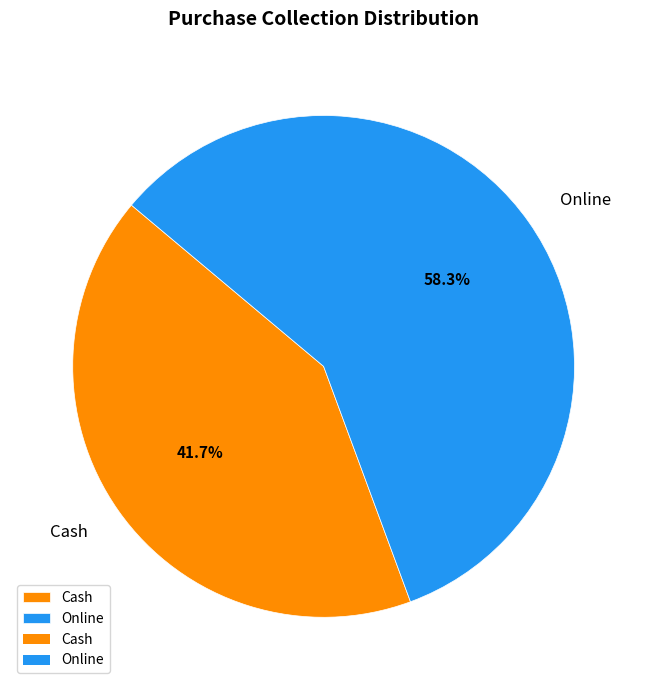

What is the total percentage of Cash and Online?

100.0%